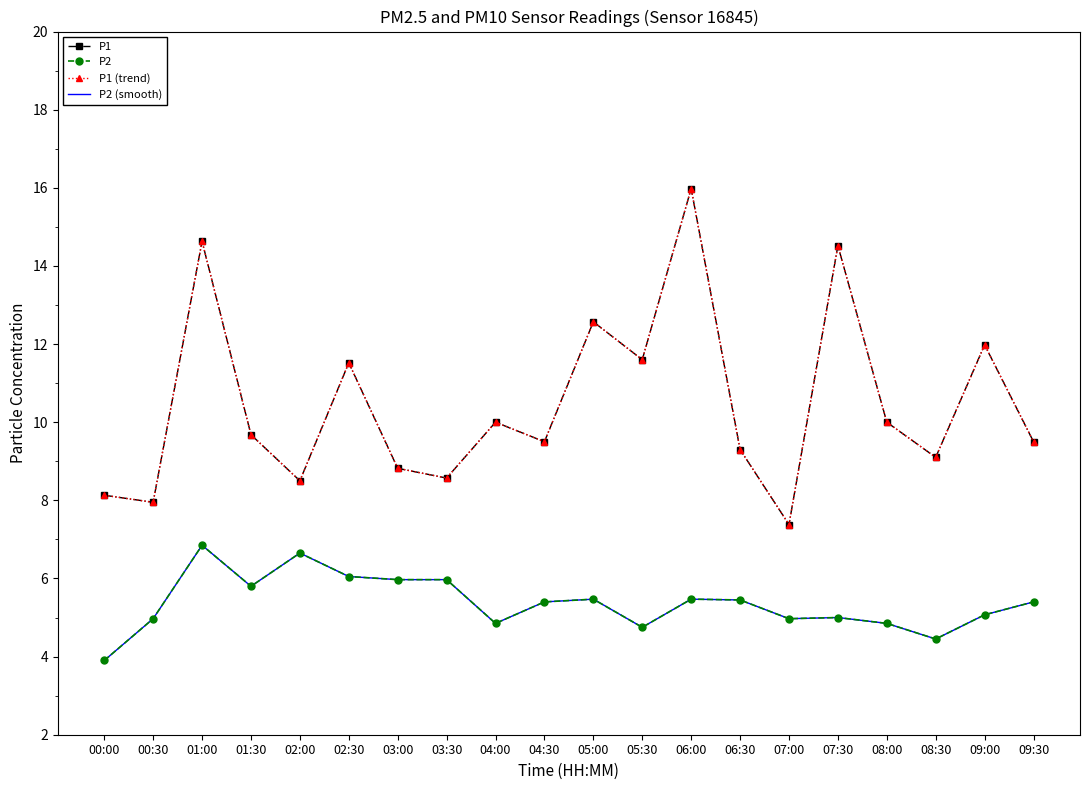

What are all the series names shown in the legend?

P1, P2, P1 (trend), P2 (smooth)